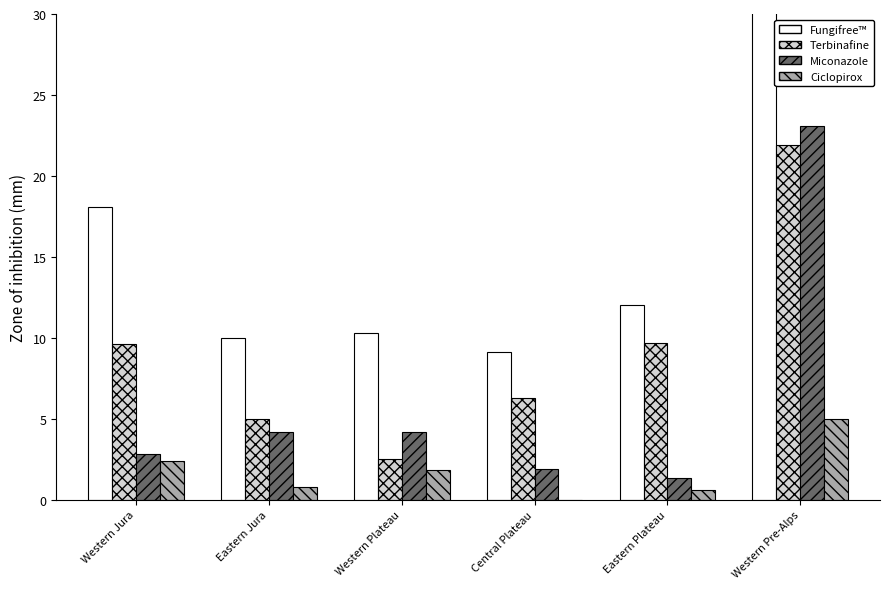

What is the label of the 3rd bar from the left?

Western Plateau